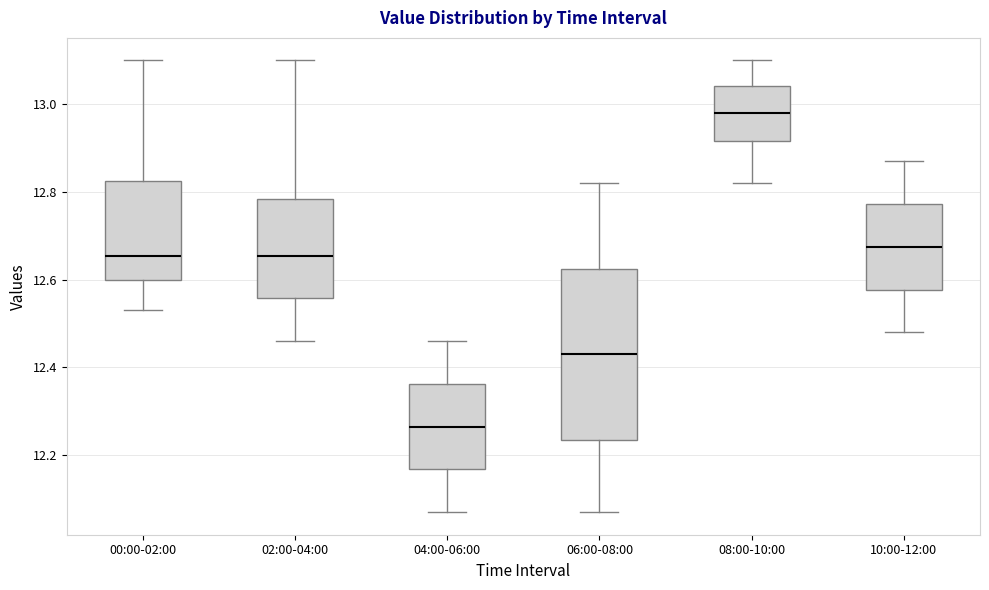

Which box has the highest median line?

08:00-10:00